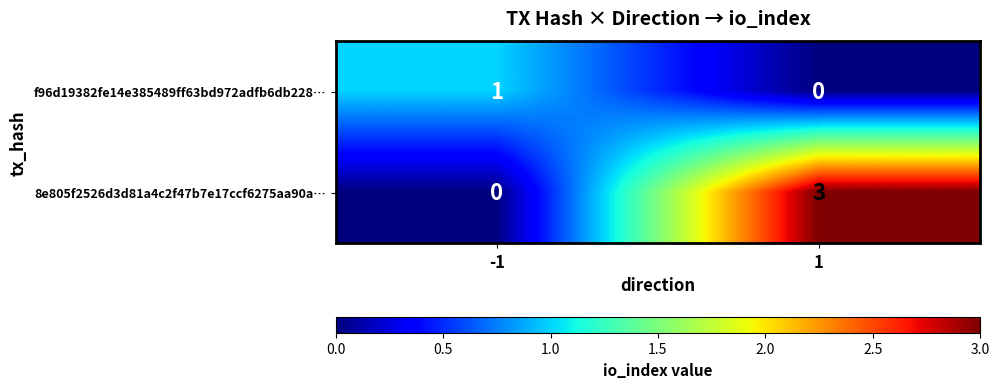

What is the total value across all series at -1?

1